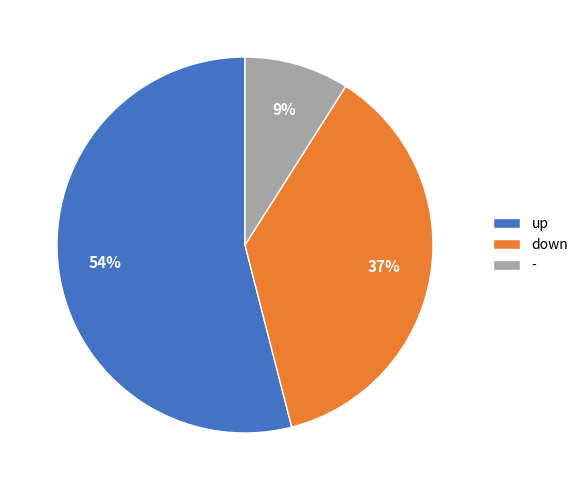

Which category has the biggest portion of the pie?

up